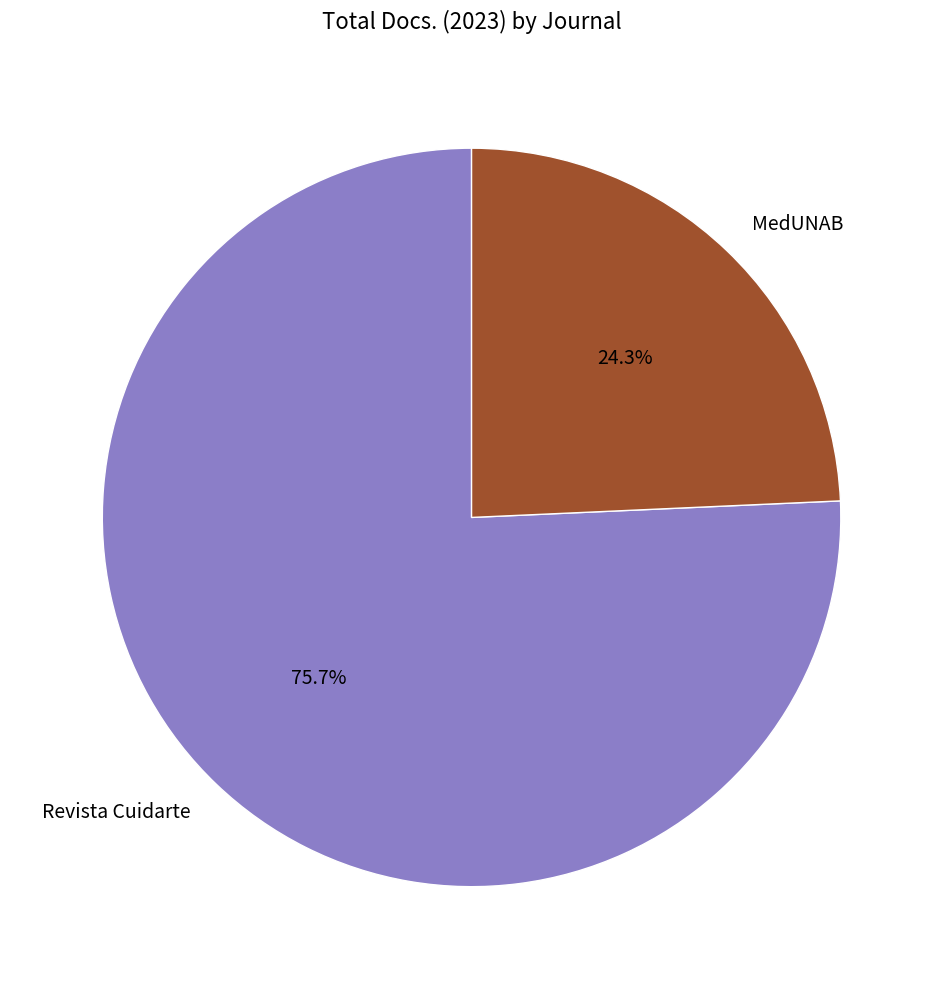

What is the smallest slice in the pie chart?

MedUNAB